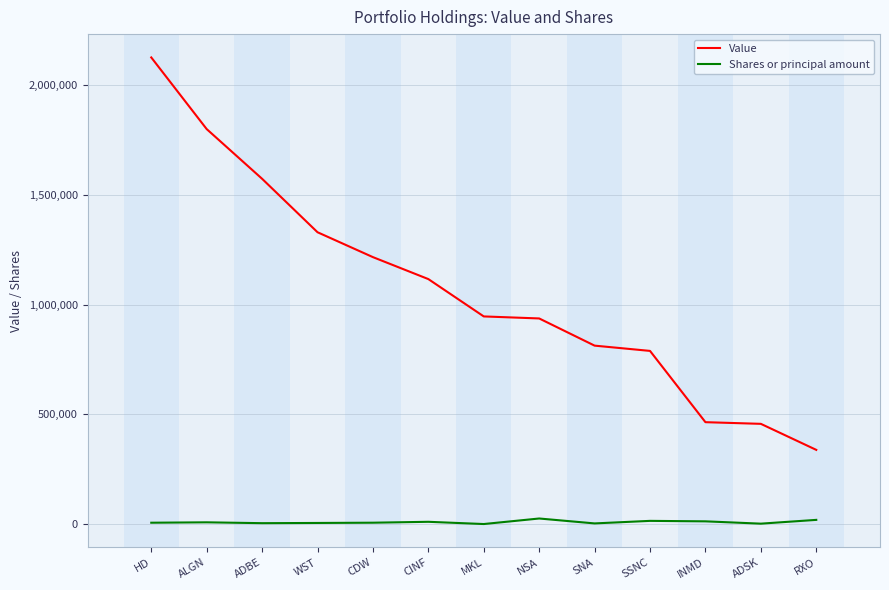

What is the difference between the highest and lowest values at MKL?

945240